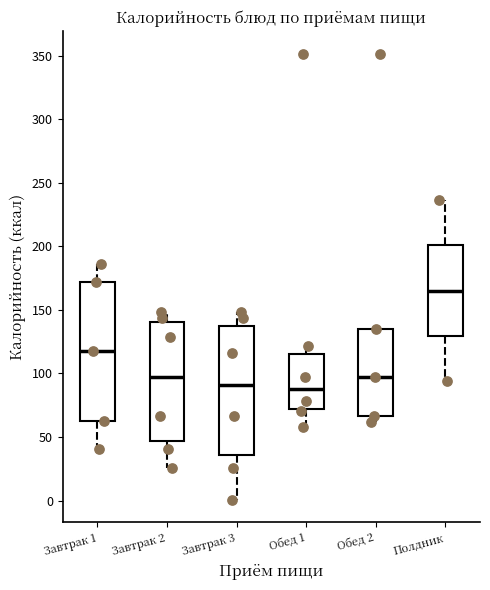

Which box is the tallest, from its lower edge to its upper edge?

Завтрак 1